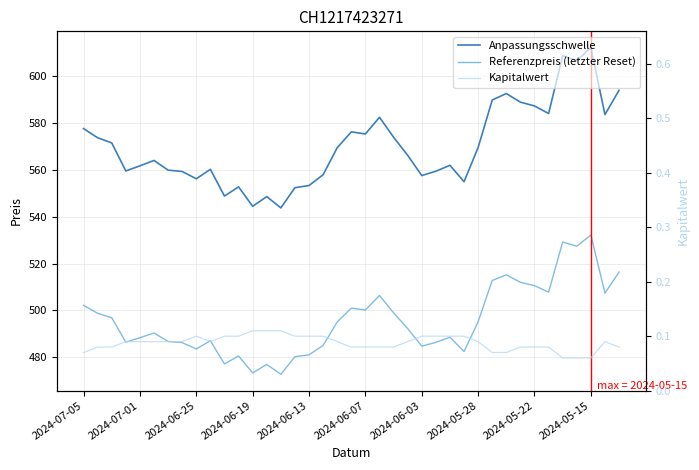

Reading left to right, what are all the values shown in this chart?

Anpassungsschwelle: 577.5	573.6	571.4	559.5	561.7	564.0	559.8	559.2	556.1	560.2	548.8	552.7	544.4	548.5	543.7	552.3	553.3	557.9	569.4	576.1	575.2	582.4	573.9	566.1	557.5	559.4	561.9	554.9	569.5	589.7	592.5	588.8	587.2	584.0	608.6	606.5	612.0	583.5	593.9
Referenzpreis (letzter Reset): 502.2	498.8	496.9	486.5	488.4	490.4	486.8	486.3	483.6	487.1	477.2	480.6	473.4	477.0	472.8	480.3	481.1	485.1	495.1	501.0	500.2	506.4	499.0	492.3	484.8	486.4	488.6	482.5	495.2	512.8	515.2	512.0	510.6	507.8	529.2	527.4	532.2	507.4	516.4
Kapitalwert: 0.1	0.1	0.1	0.1	0.1	0.1	0.1	0.1	0.1	0.1	0.1	0.1	0.1	0.1	0.1	0.1	0.1	0.1	0.1	0.1	0.1	0.1	0.1	0.1	0.1	0.1	0.1	0.1	0.1	0.1	0.1	0.1	0.1	0.1	0.1	0.1	0.1	0.1	0.1